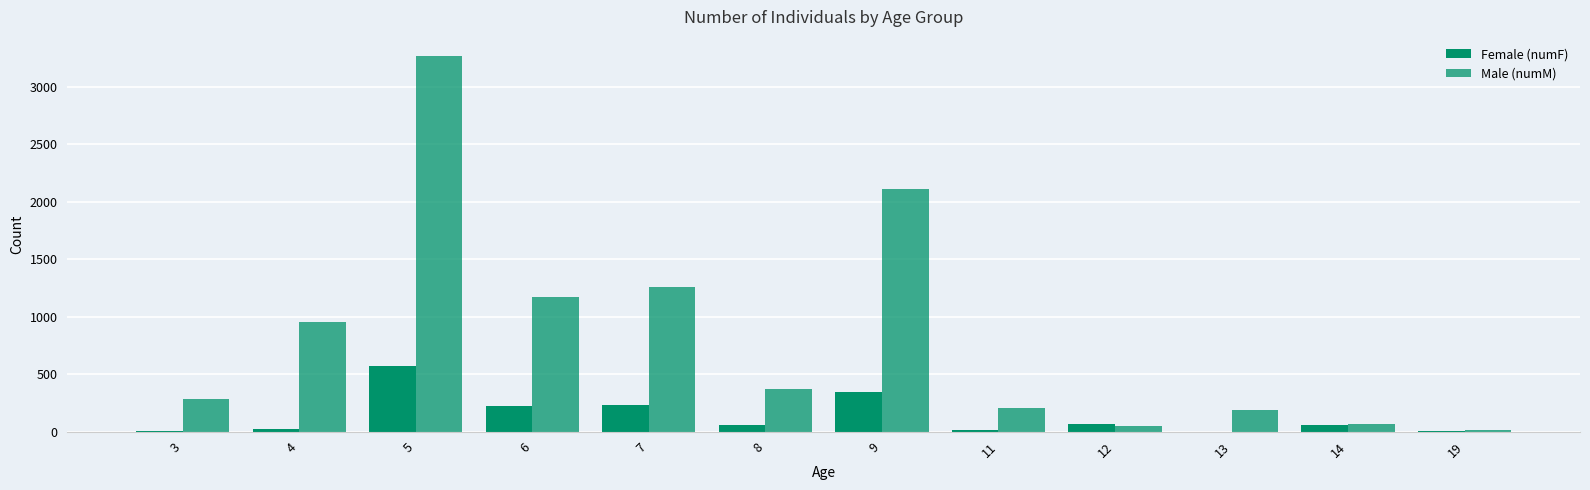

At which label does Male (numM) first exceed 370?

4